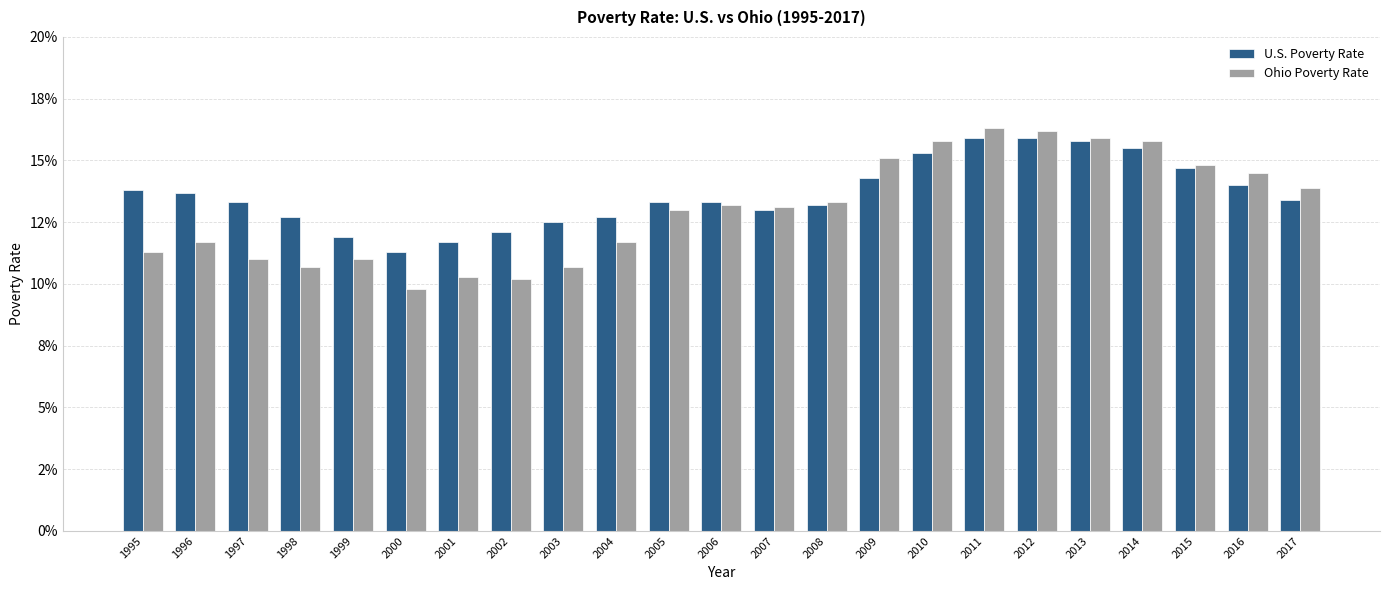

True or false: U.S. Poverty Rate has a value of 0.2 at 2012.

True